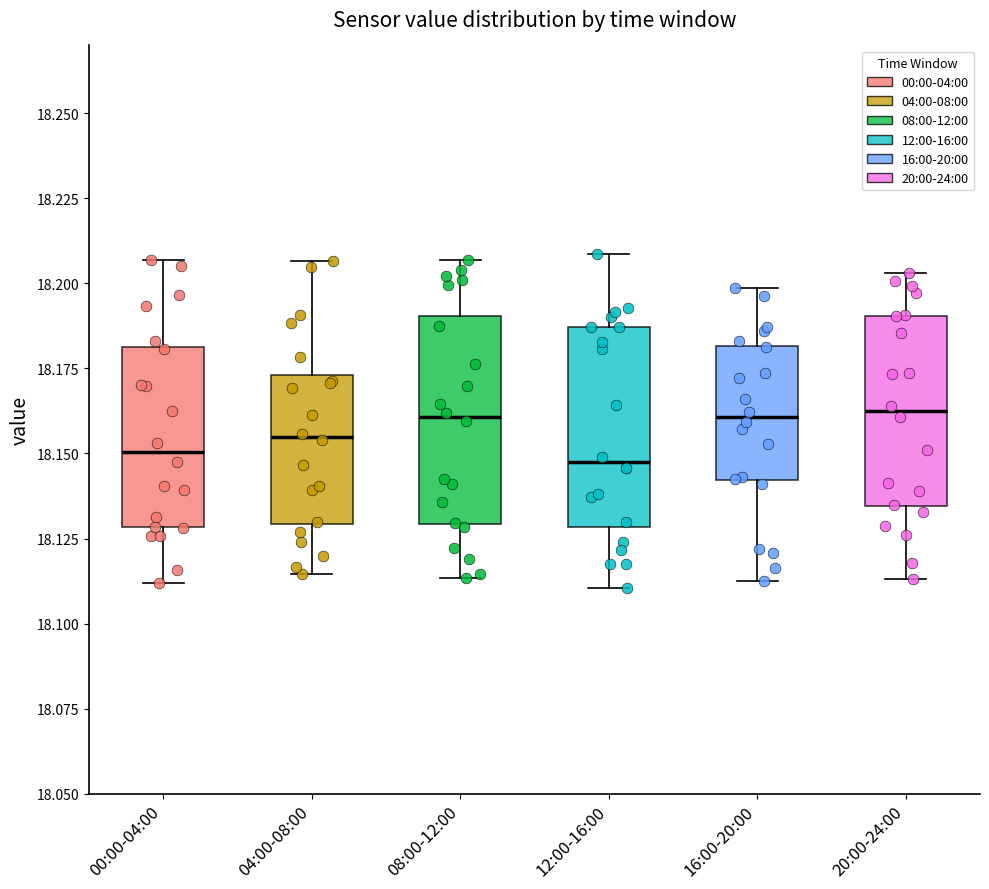

Where does the lower whisker of the box for 00:00-04:00 end on the y-axis? The values are not printed on the chart, so give them approximately, as read against the axis.

18.110